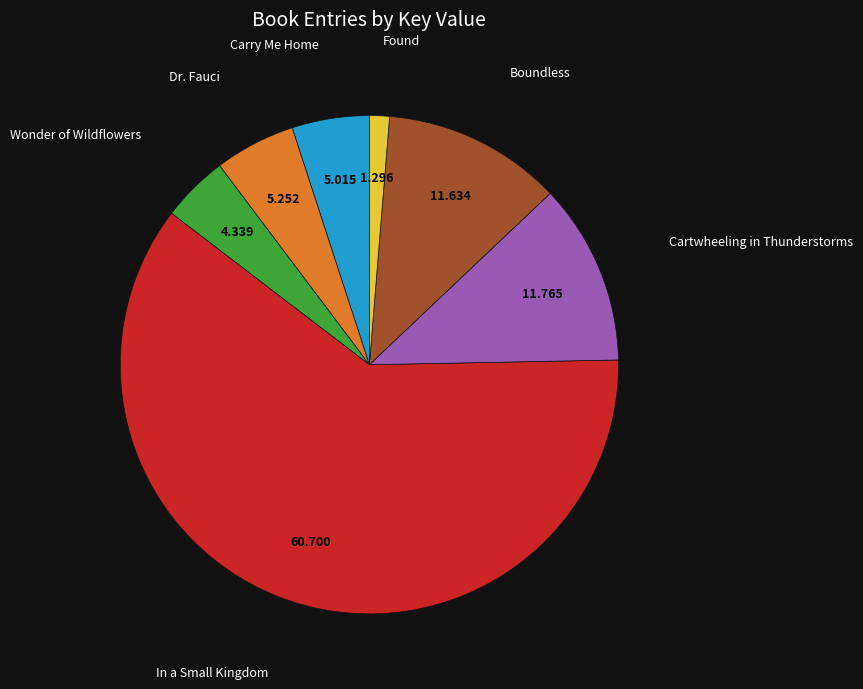

Count the number of slices in the pie.

7